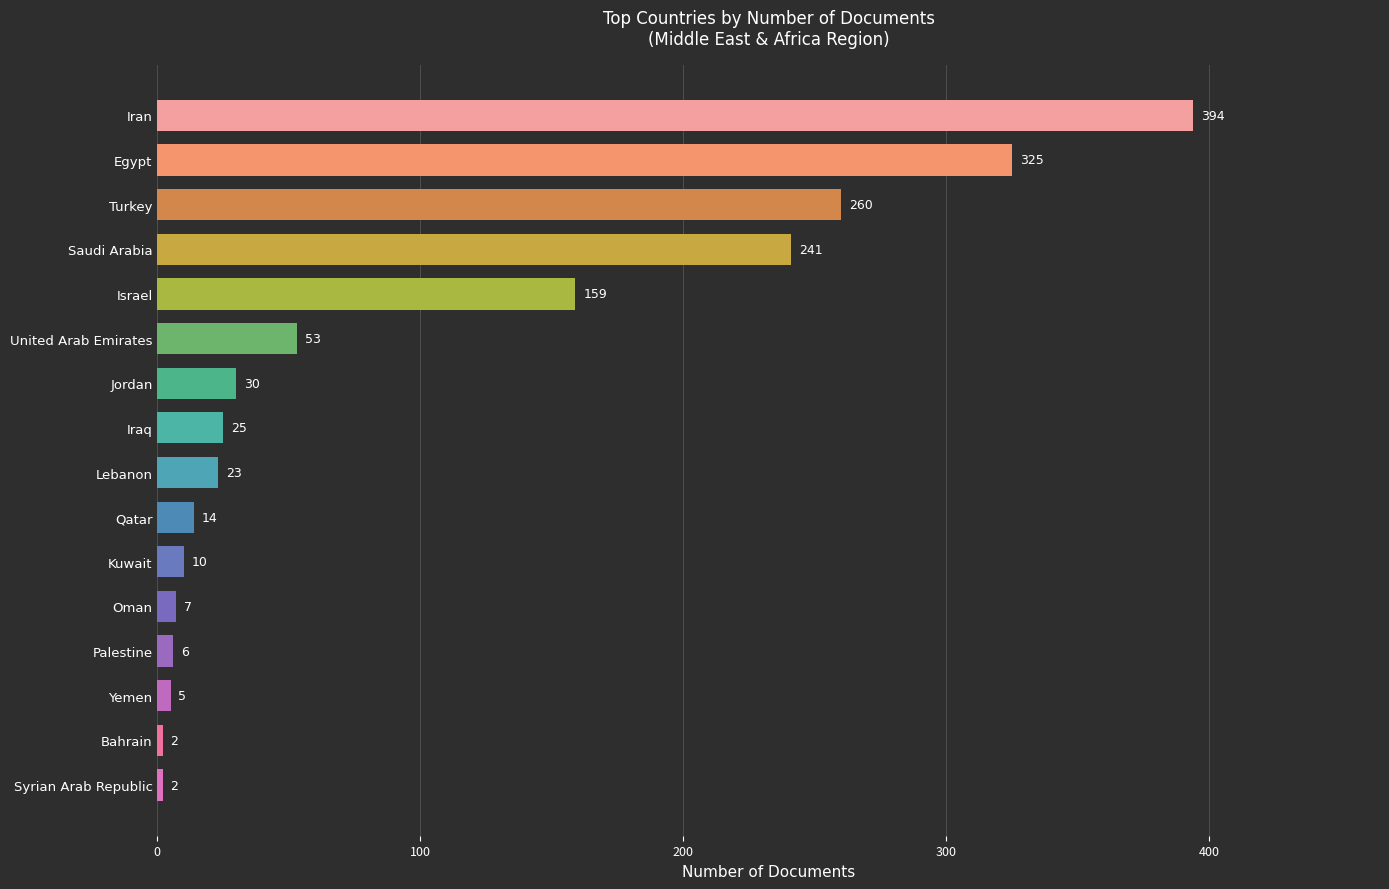

Is it true that the value at Egypt is 325?

True